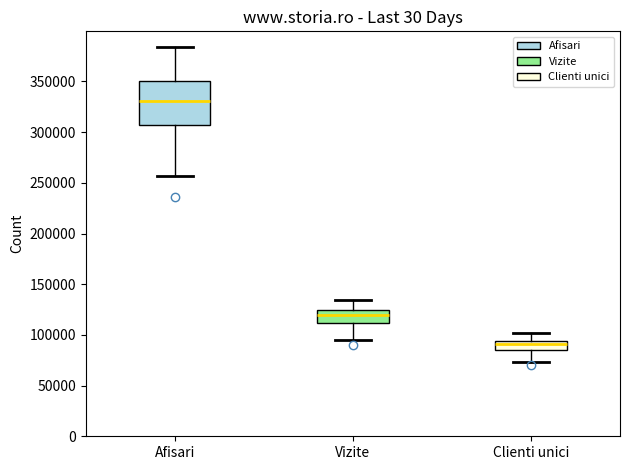

Comparing the boxes themselves (not the whiskers), which one is the tallest?

Afisari